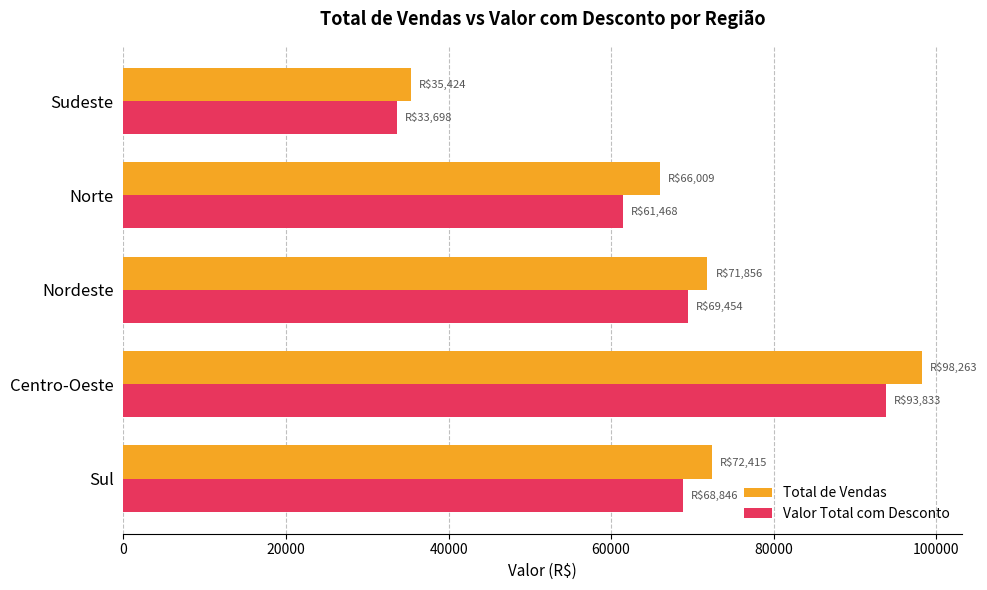

How many values in the Total de Vendas series are below 71856?

2